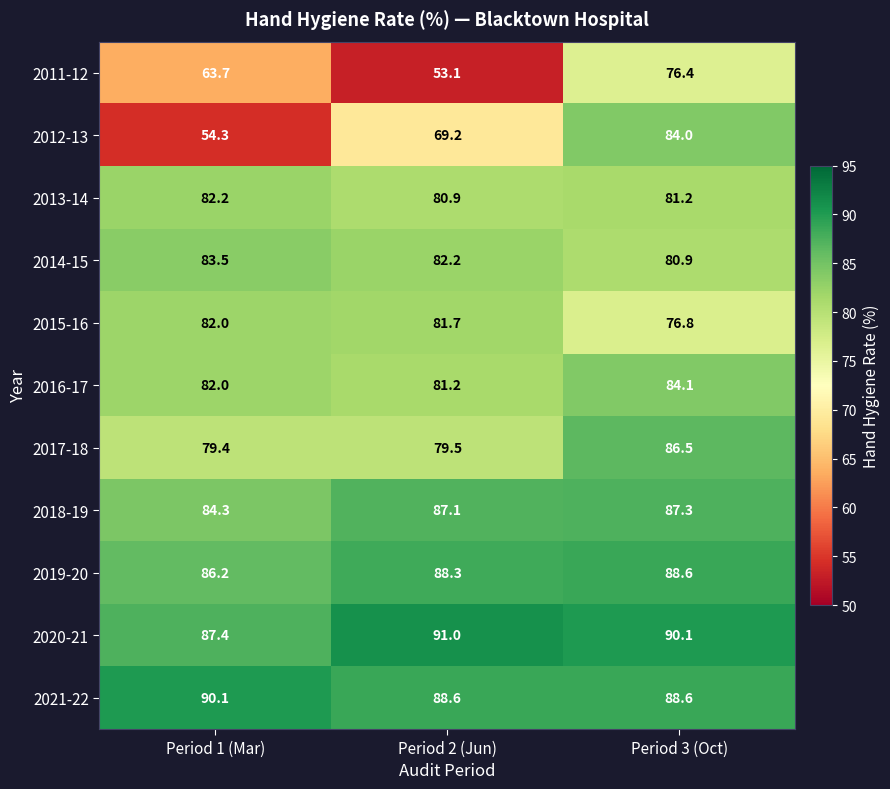

What is the difference between the maximum and second lowest values in the 2012-13 series?

14.8